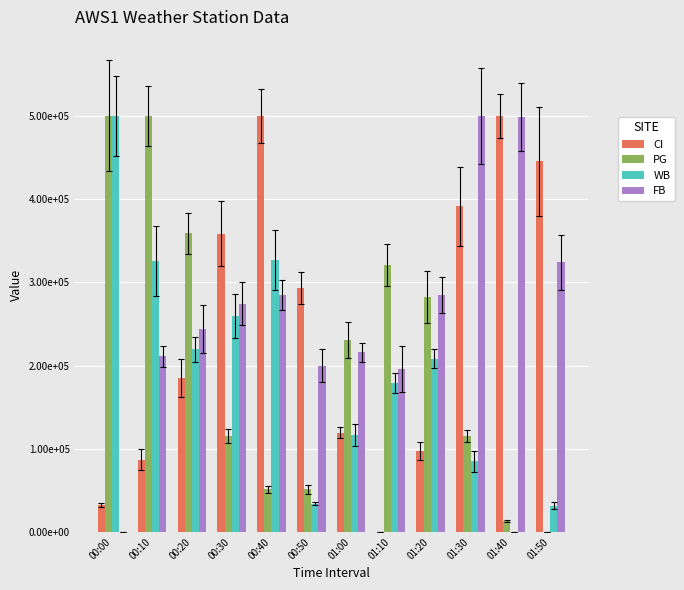

Reading left to right, what are all the values shown in this chart?

CI: 32608.7	86956.5	184782.6	358695.7	500000.0	293478.3	119565.2	0.0	97826.1	391304.3	500000.0	445652.2
PG: 500000.0	500000.0	358974.4	115384.6	51282.1	51282.1	230769.2	320512.8	282051.3	115384.6	12820.5	0.0
WB: 500000.0	325421.1	219372.1	259954.1	326761.1	33882.1	116577.3	178598.8	208460.9	84800.9	0.0	31776.4
FB: 0.0	211245.0	244416.3	274430.1	284905.1	199882.9	216169.3	195439.8	284392.2	500000.0	498710.1	323973.1